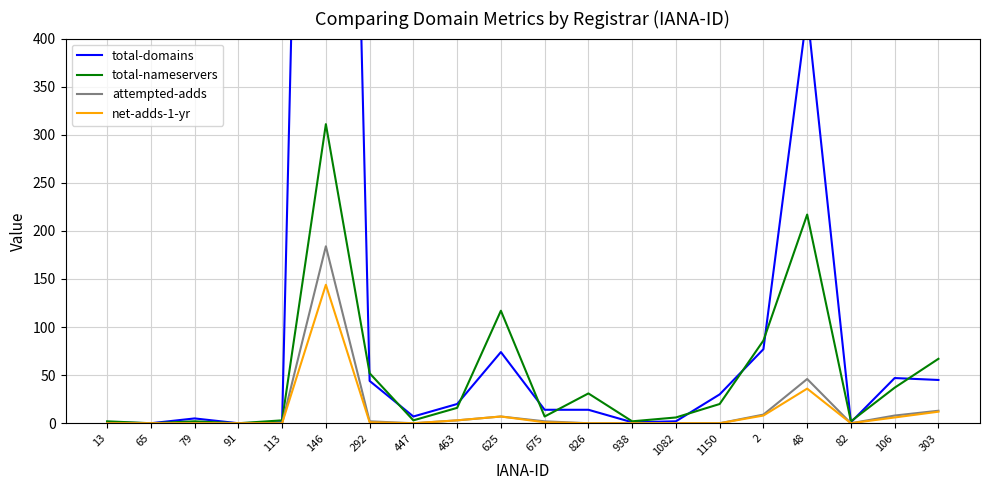

Is the value of total-domains at 463 greater than the value of attempted-adds at 1150?

Yes